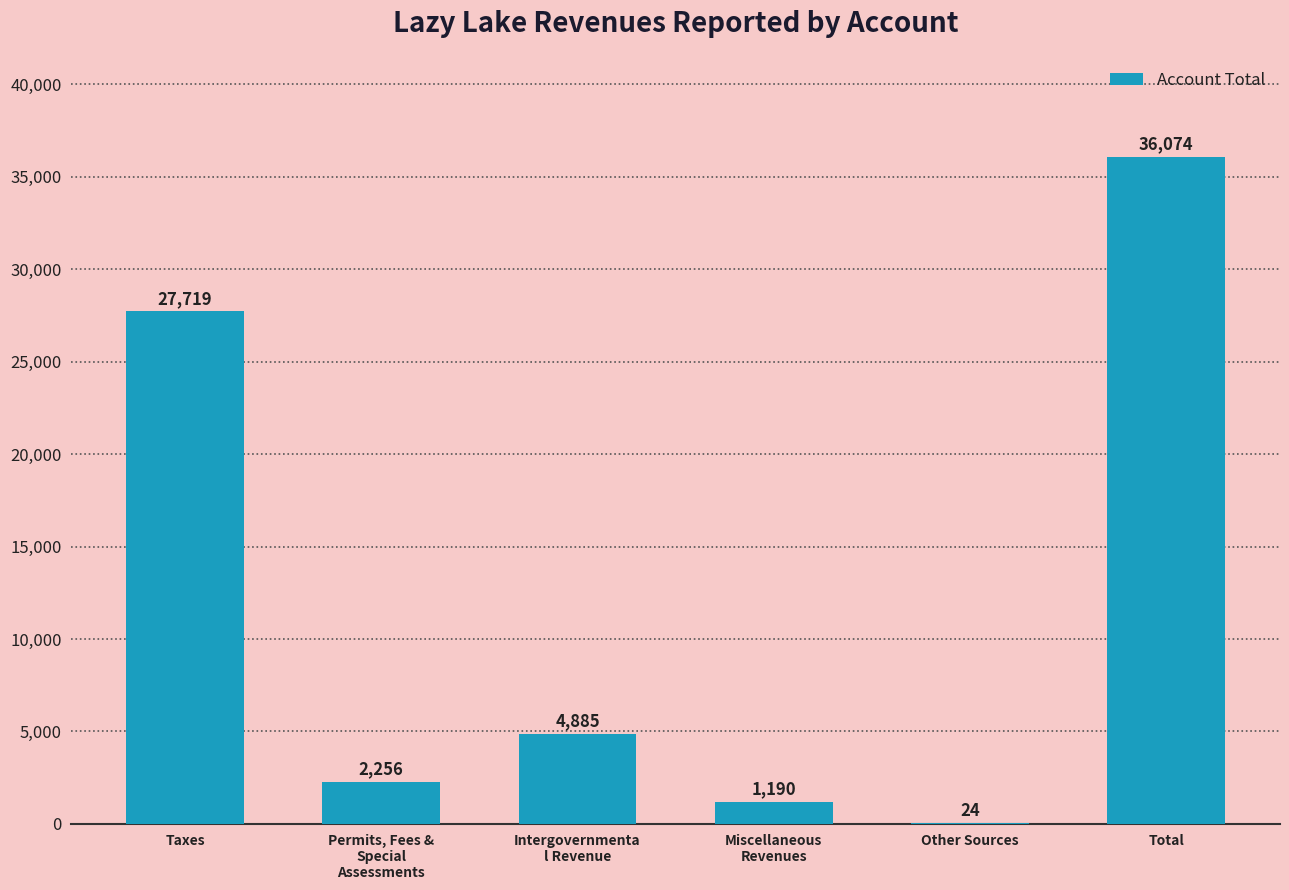

Which category has the highest value across all series?

Total